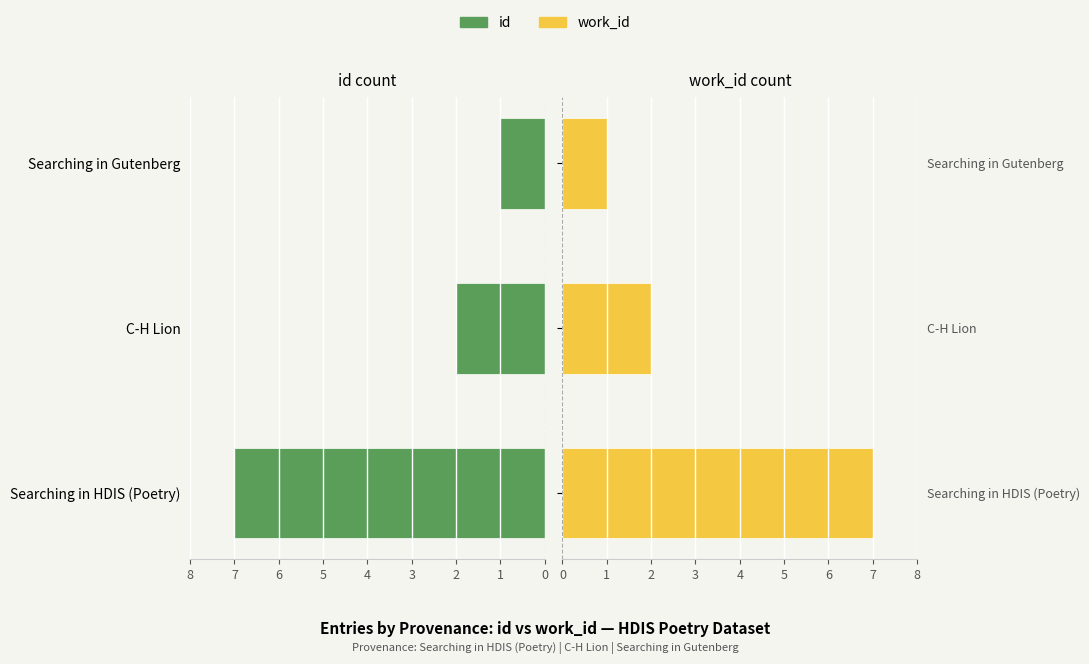

What is the total value across all series at Searching in HDIS (Poetry)?

14